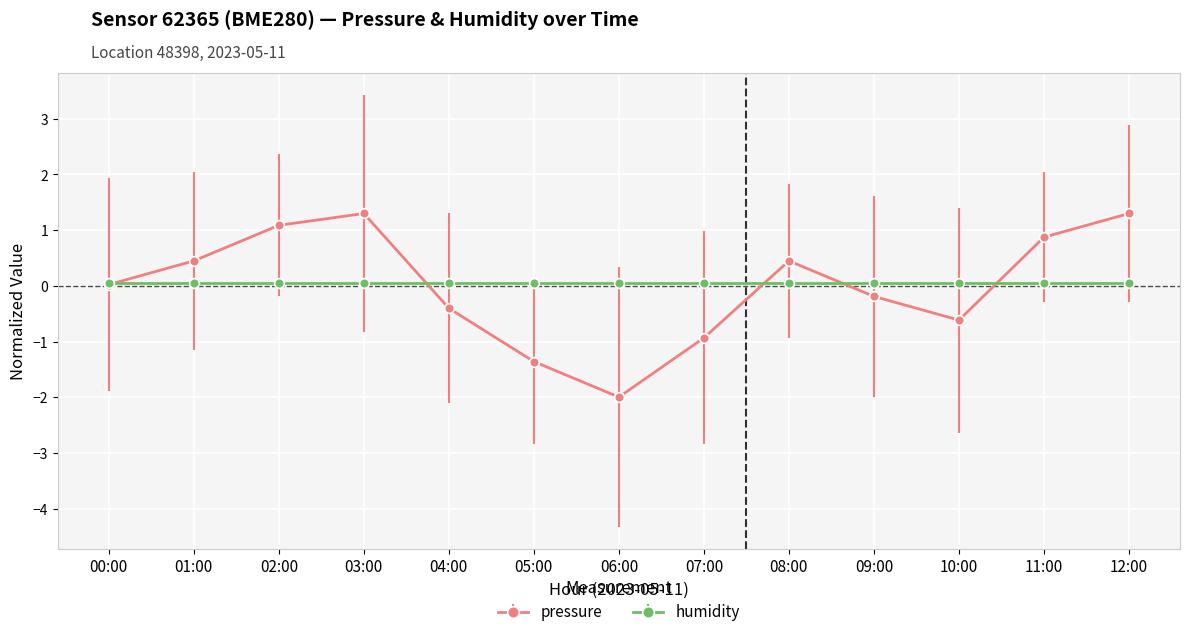

What is the label of the 11th point from the right?

02:00